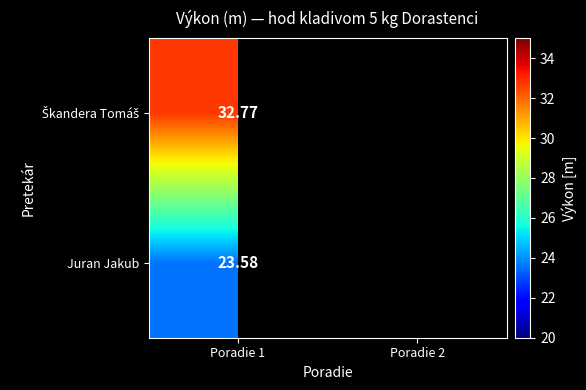

What is the lowest value of the Juran Jakub series?

23.6